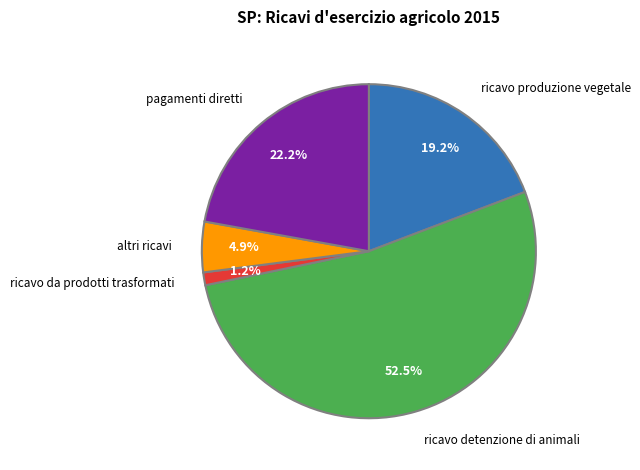

Which slice is the smallest?

ricavo da prodotti trasformati